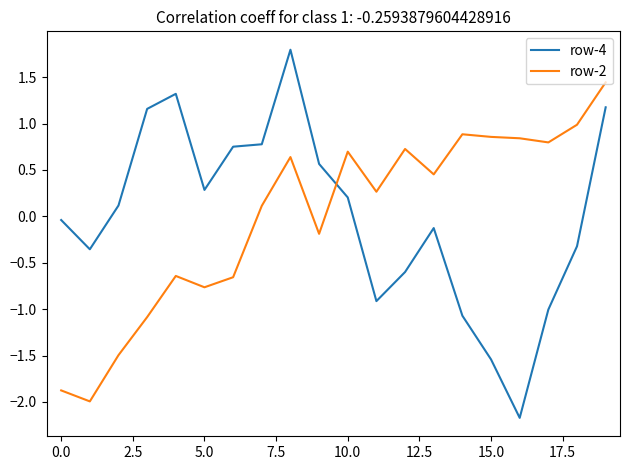

After their last crossing, which series has the higher values: row-4 or row-2?

row-2